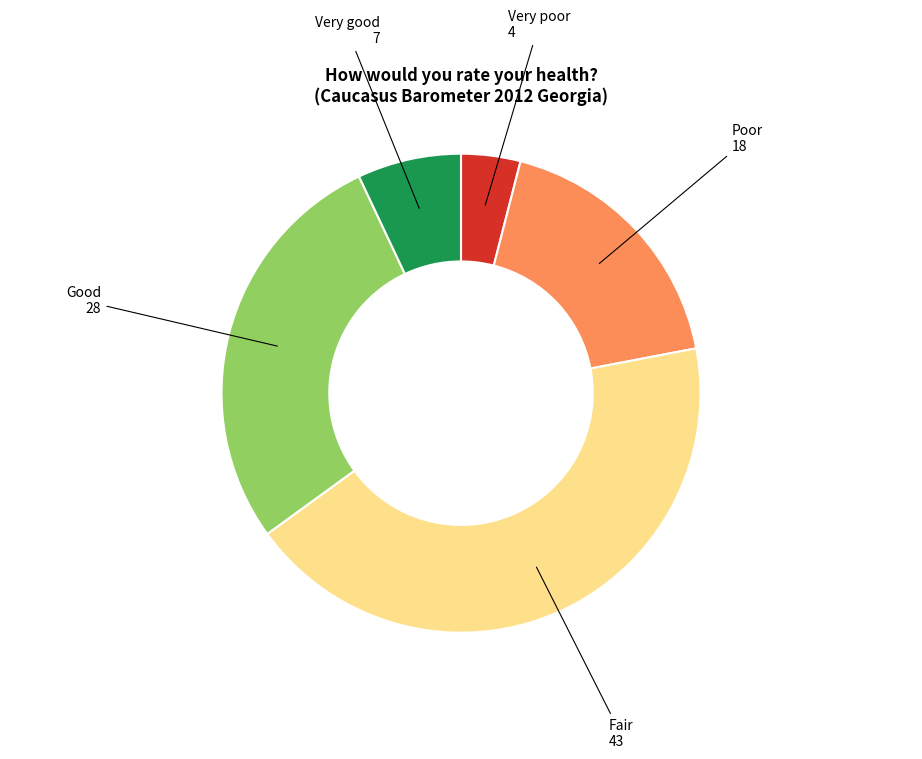

Which has a higher value, Poor 18 or Fair 43?

Fair 43